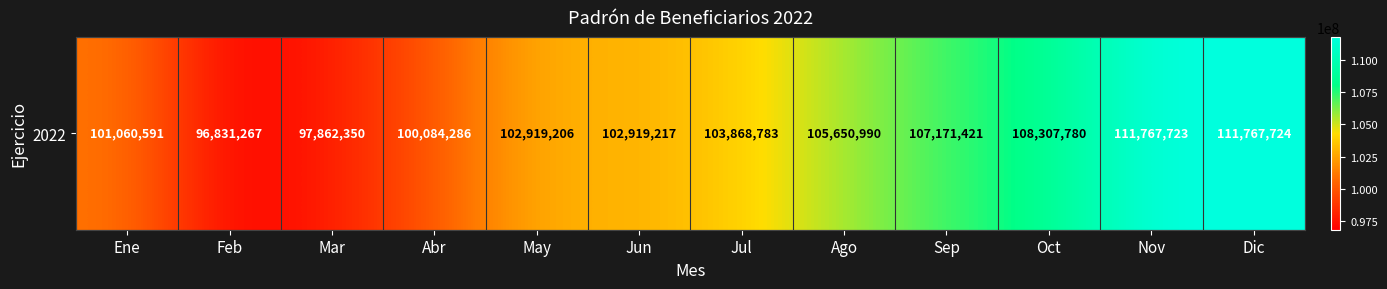

Reading left to right, list all the values displayed in this chart.

101060591	96831267	97862350	100084286	102919206	102919217	103868783	105650990	107171421	108307780	111767723	111767724